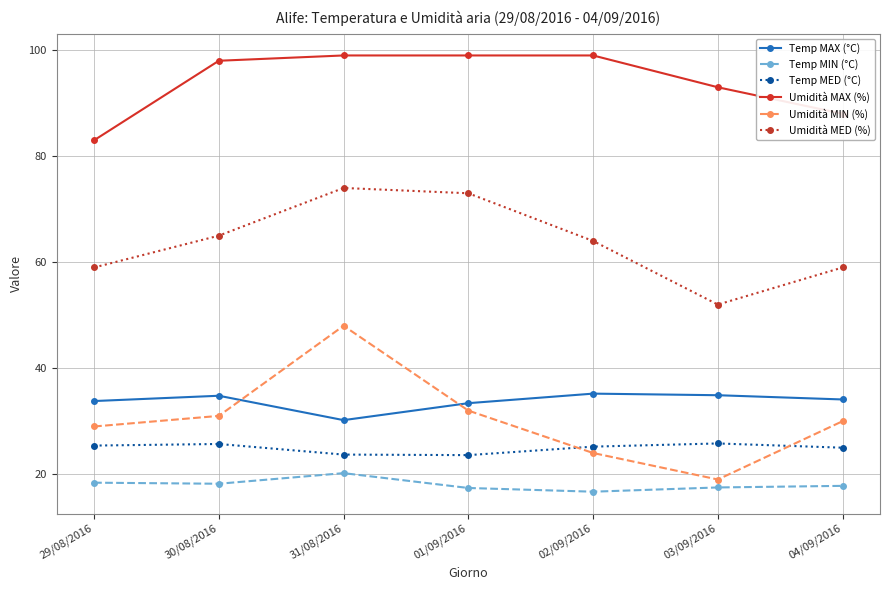

True or false: Temp MAX (°C) and Temp MED (°C) cross at least once.

False